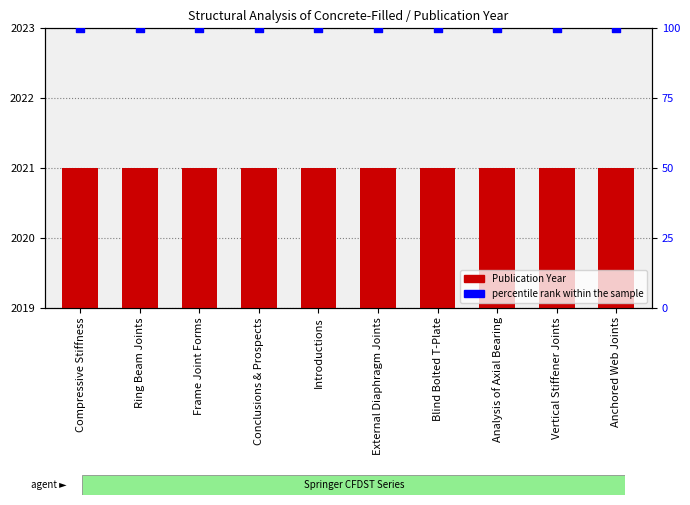

Which series has the largest total across all categories?

Publication Year